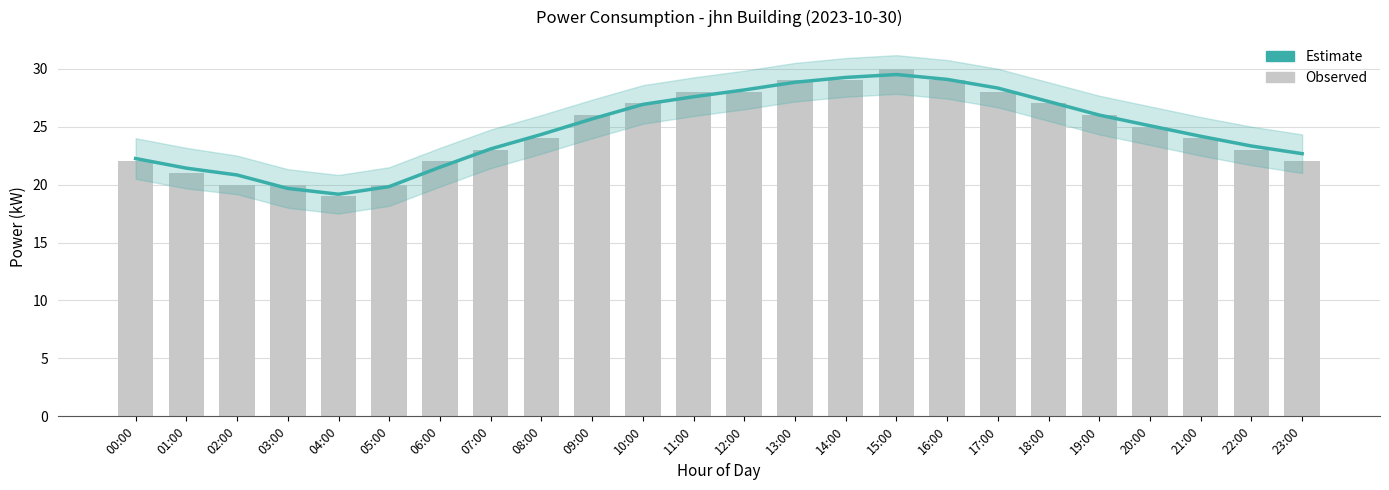

At which label does Estimate reach its peak?

15:00